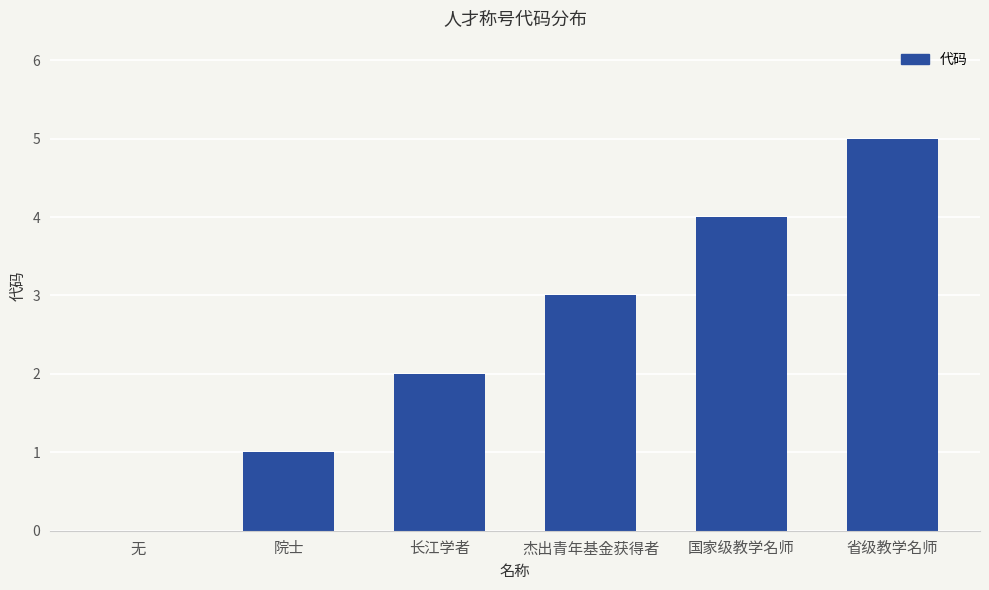

What is the sum of the values at 省级教学名师 and 无?

5